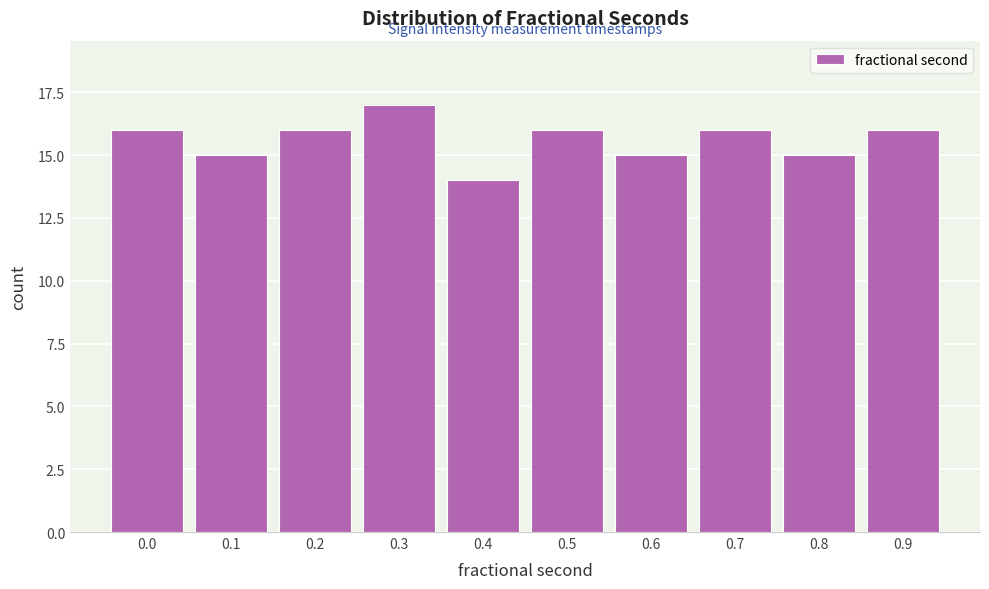

Reading left to right, what are all the values shown in this chart?

0.0=16	0.1=15	0.2=16	0.3=17	0.4=14	0.5=16	0.6=15	0.7=16	0.8=15	0.9=16